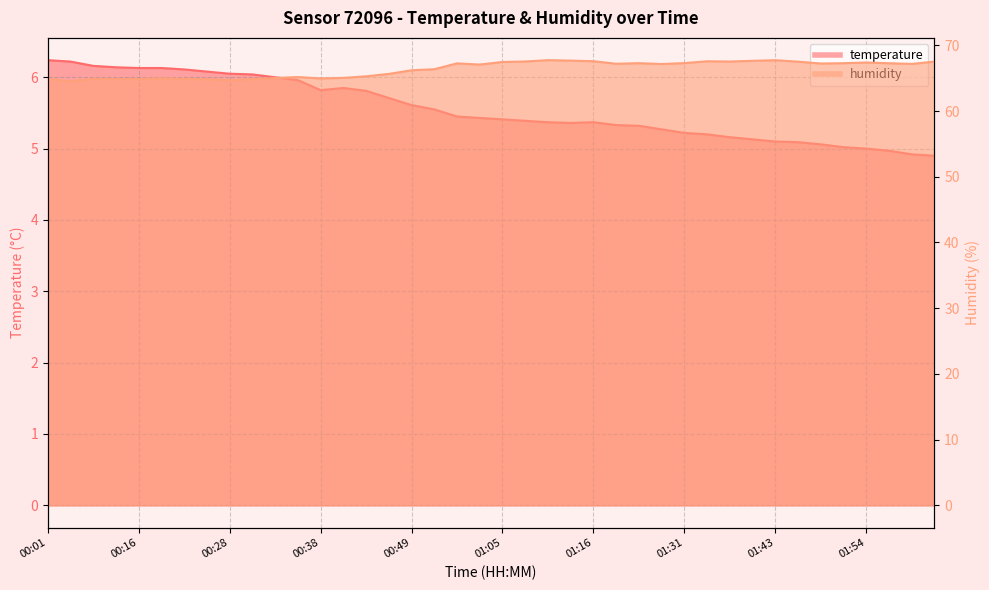

Between 00:35 and 00:01, which is larger?

00:01